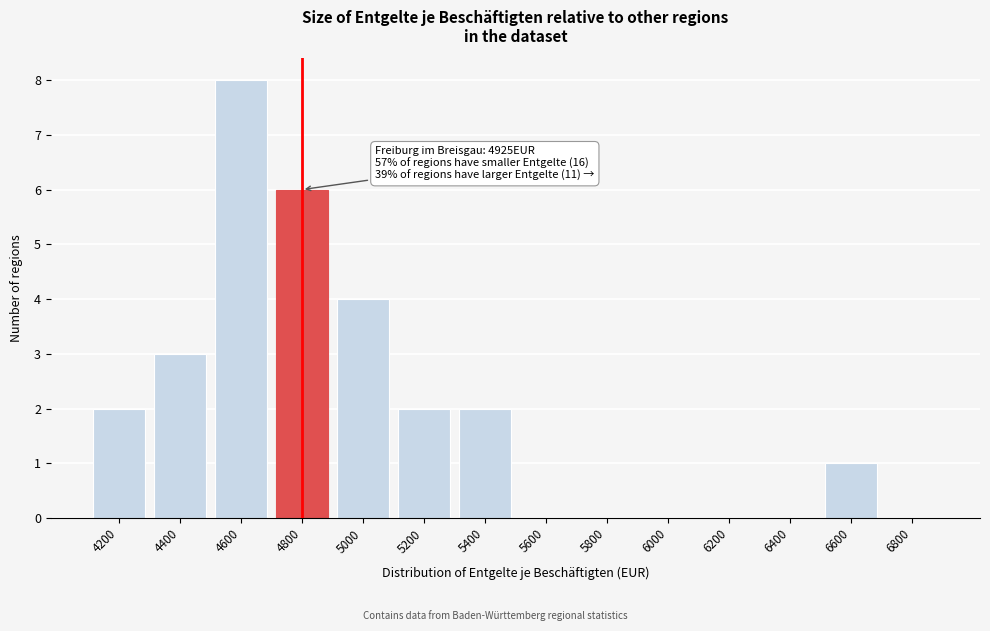

Reading left to right, what are all the values shown in this chart?

4200=2	4400=3	4600=8	4800=6	5000=4	5200=2	5400=2	5600=0	5800=0	6000=0	6200=0	6400=0	6600=1	6800=0